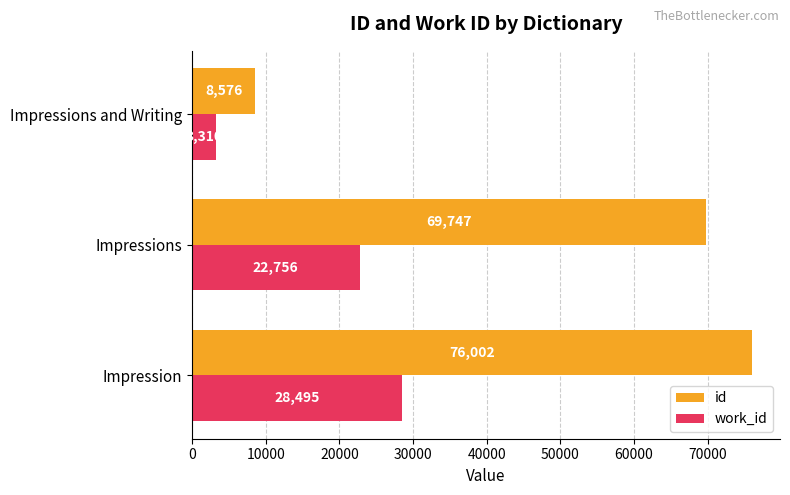

What is the difference between the maximum and minimum values in the work_id series?

25185